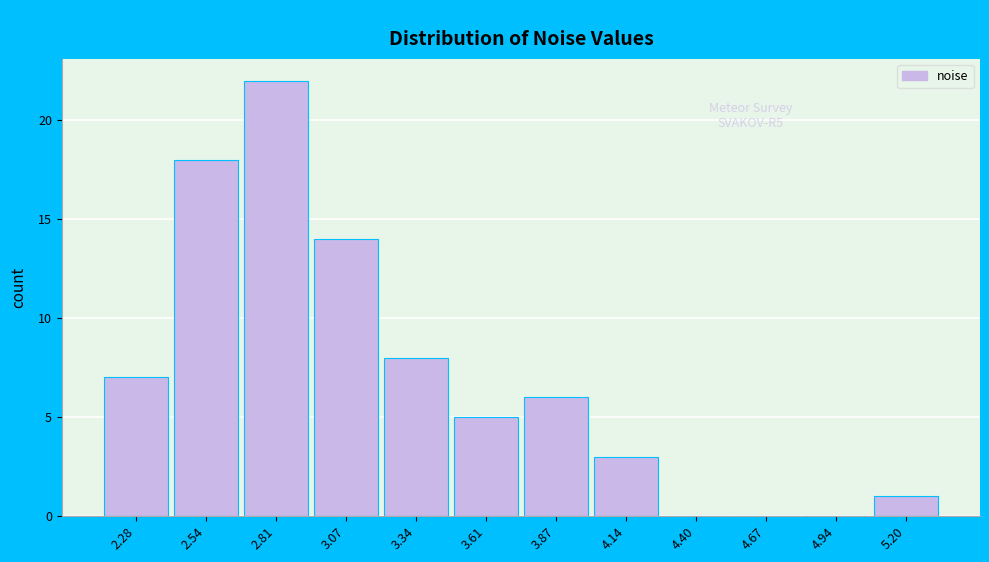

Reading left to right, transcribe all the data shown in this chart.

2.28=7	2.54=18	2.81=22	3.07=14	3.34=8	3.61=5	3.87=6	4.14=3	4.40=0	4.67=0	4.94=0	5.20=1